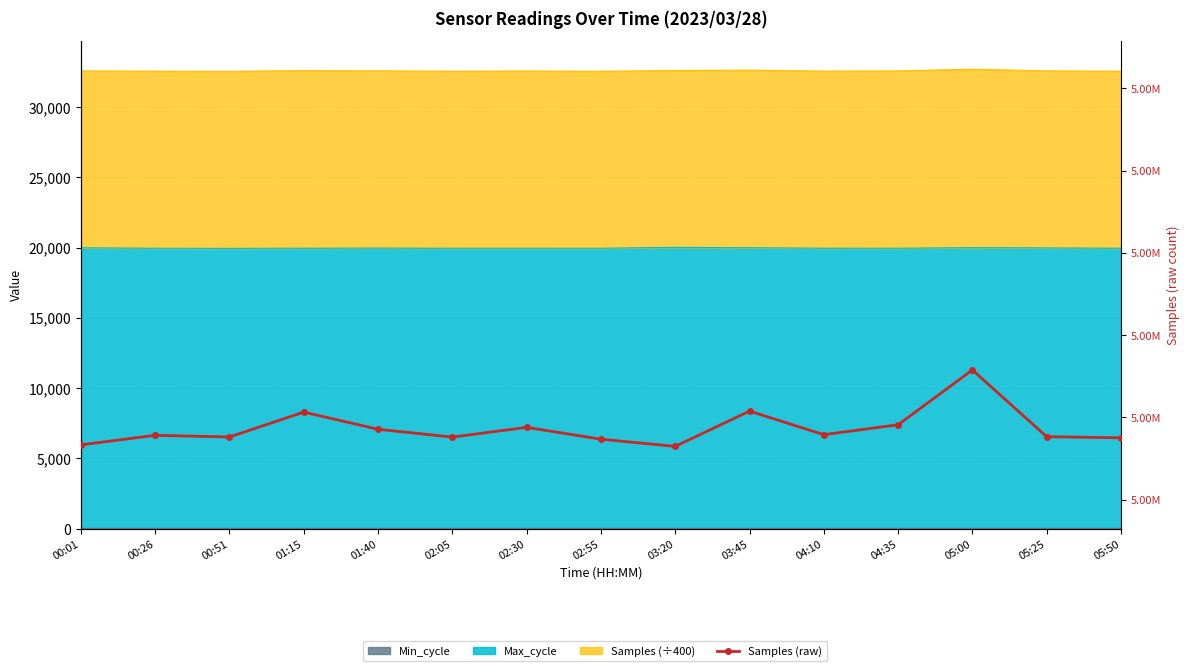

List the labels in order of value, smallest first.

03:20, 00:01, 02:55, 05:50, 02:05, 00:51, 05:25, 00:26, 04:10, 01:40, 02:30, 04:35, 01:15, 03:45, 05:00